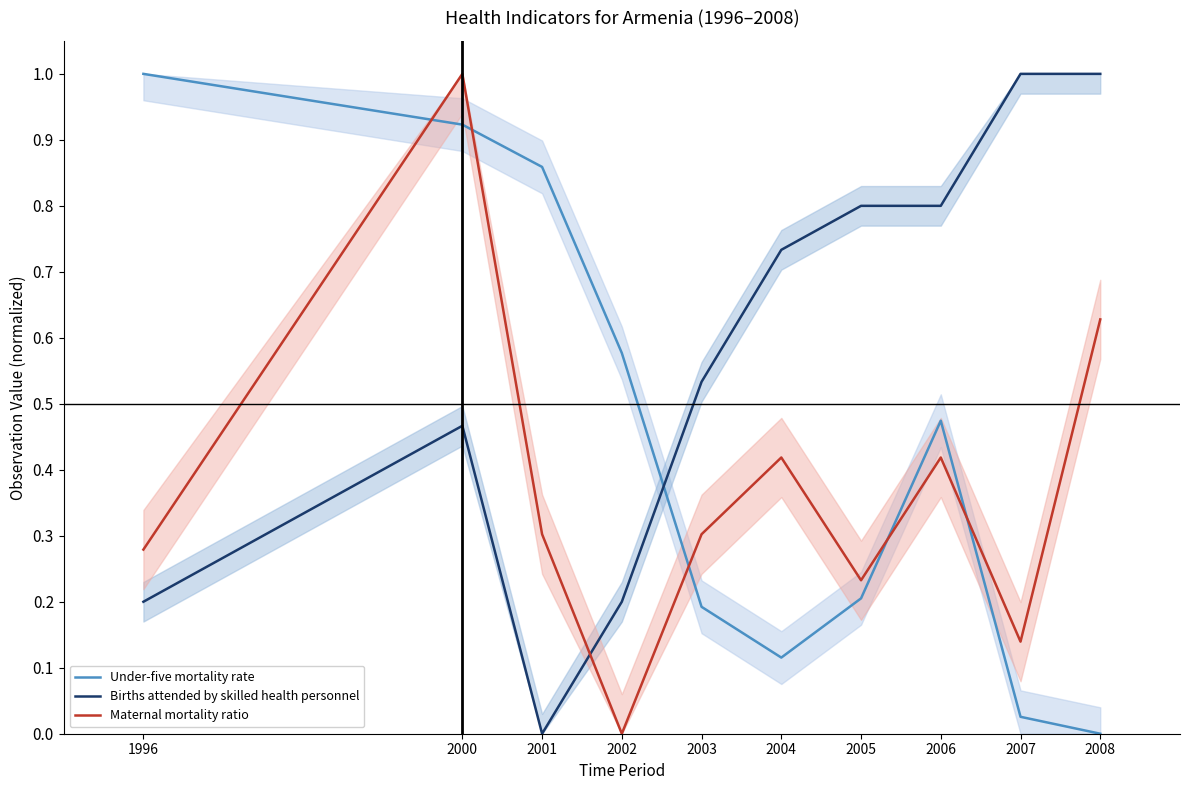

List the labels in order of Maternal mortality ratio value, largest first.

2000, 2008, 2004, 2006, 2001, 2003, 1996, 2005, 2007, 2002